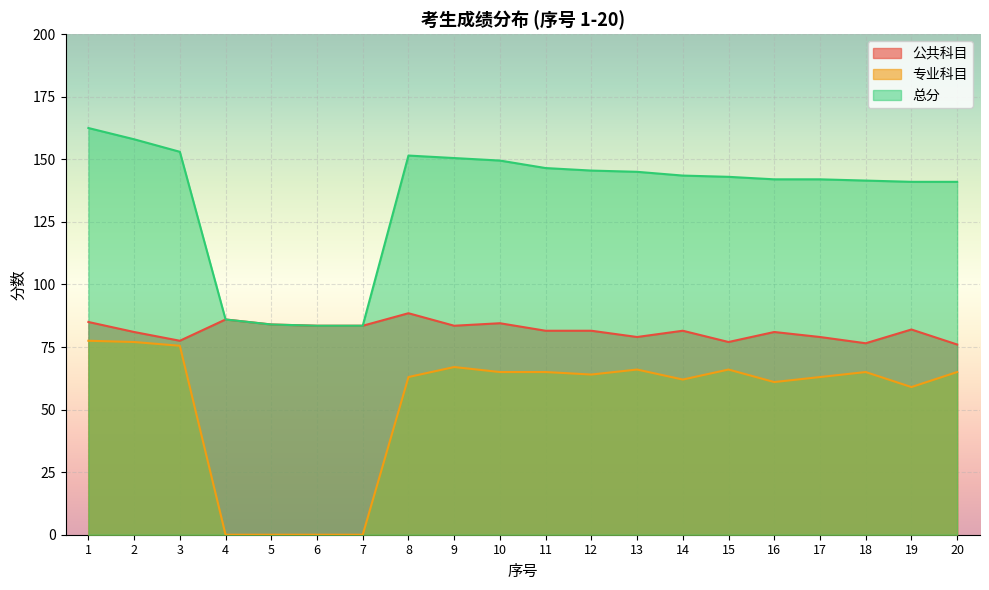

How many data points in 公共科目 are above 81?

12